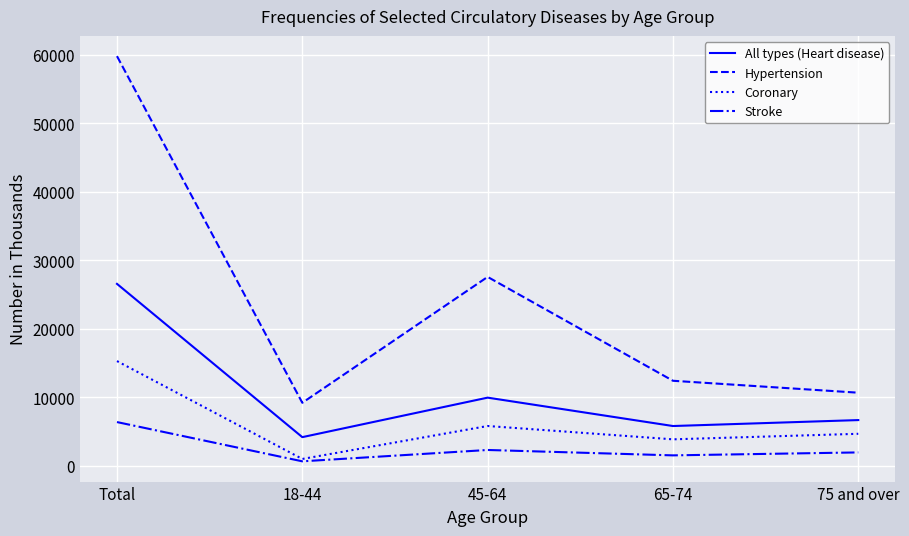

Read the Coronary value at Total.

15281